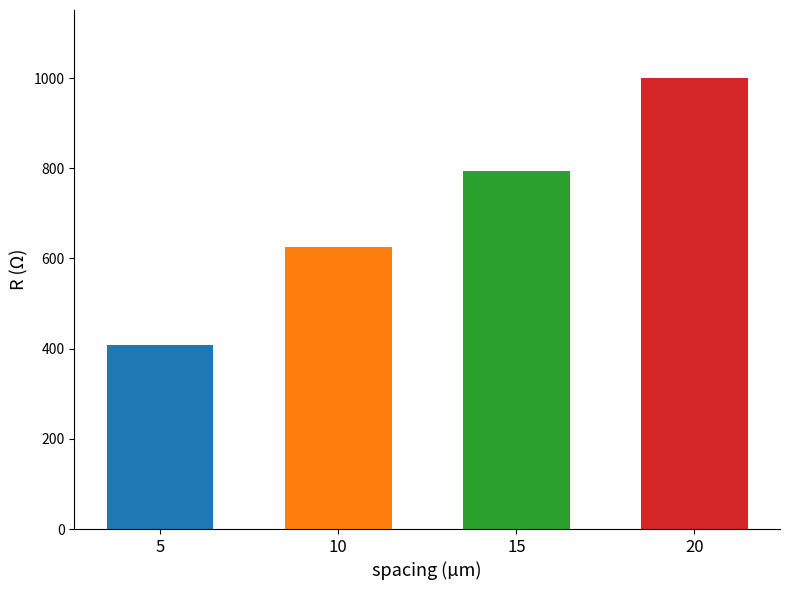

What is the change in value from 5 to 20?

+591.9